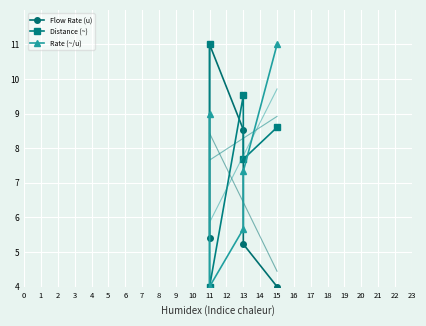

What is the sum of all Distance (~) values?

40.8